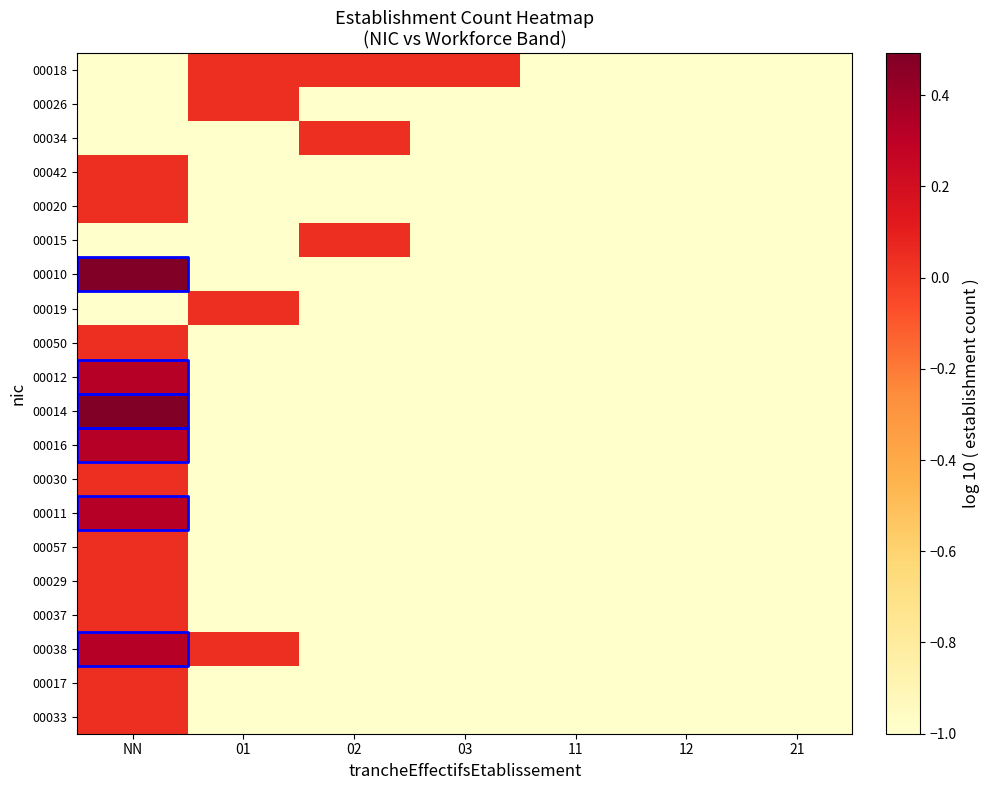

Is the value of 00017 at 02 greater than the value of 00012 at 21?

No